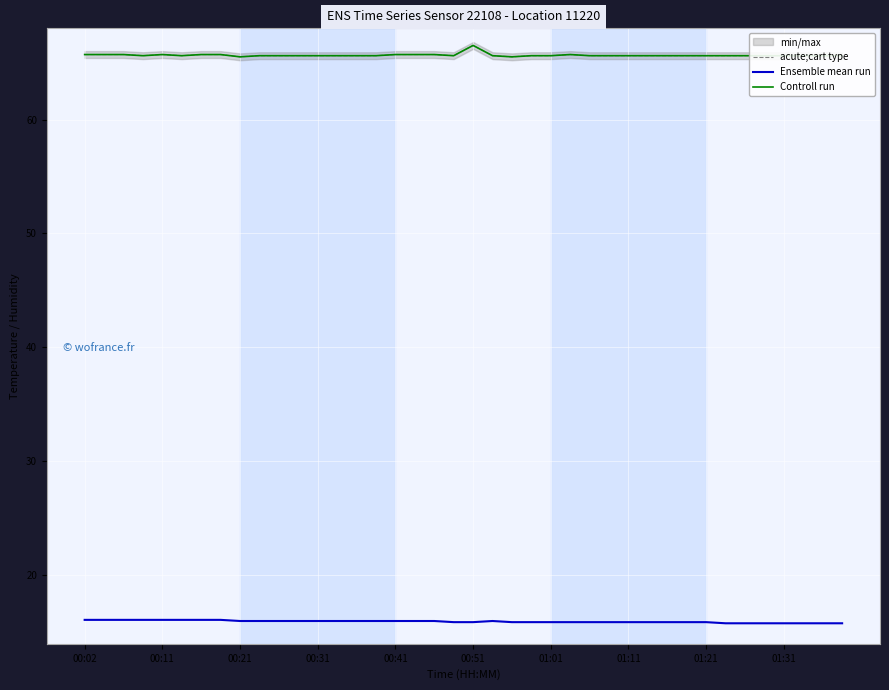

What is the difference between the maximum and minimum values in the Controll run series?

1.0